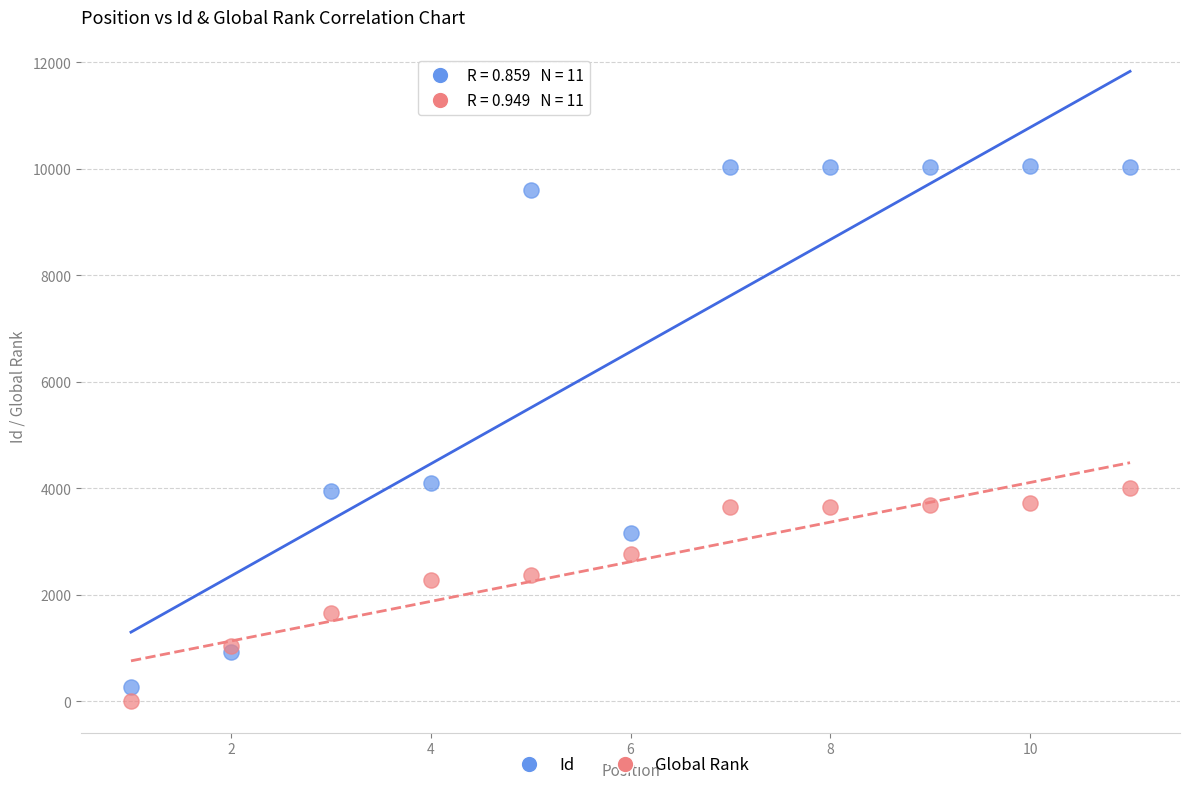

Which series has the largest Y range (max minus min)?

Id